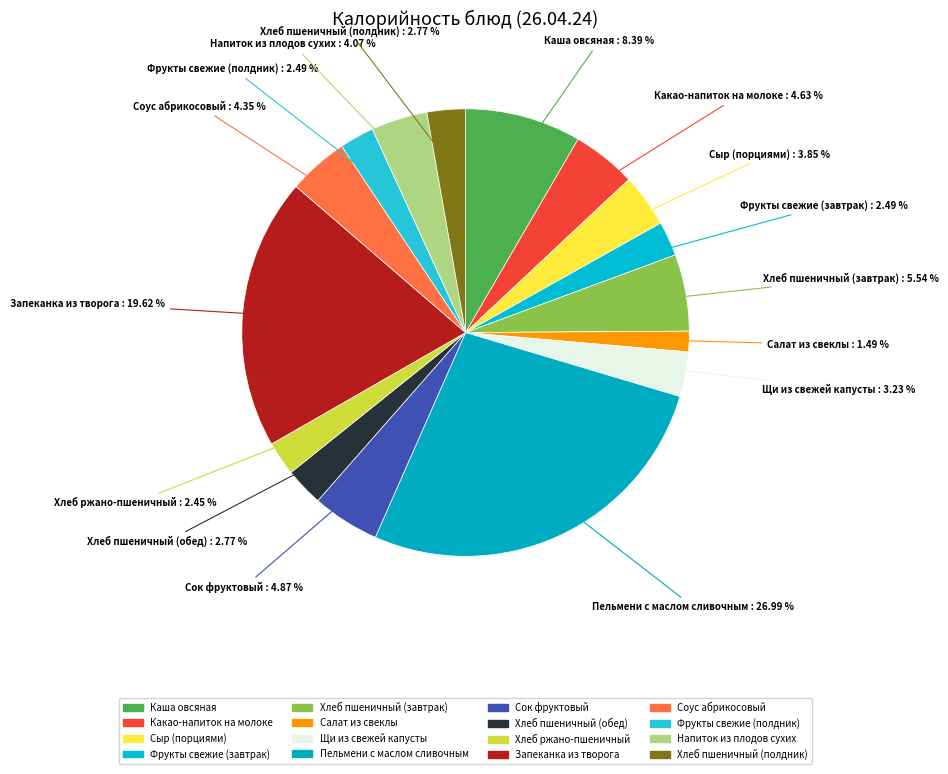

What is the ratio of the value at Сыр (порциями) to the value at Пельмени с маслом сливочным?

0.1